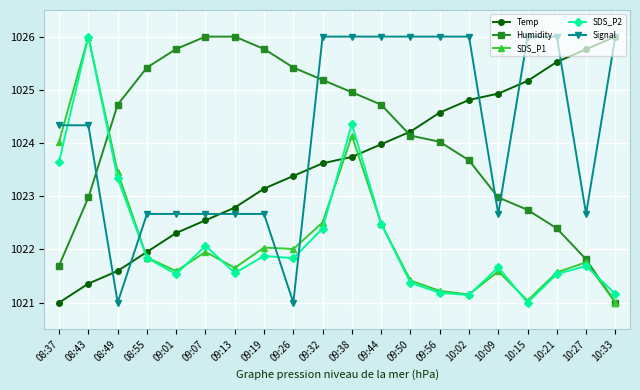

True or false: SDS_P2 has more than 2 interior local peaks.

True